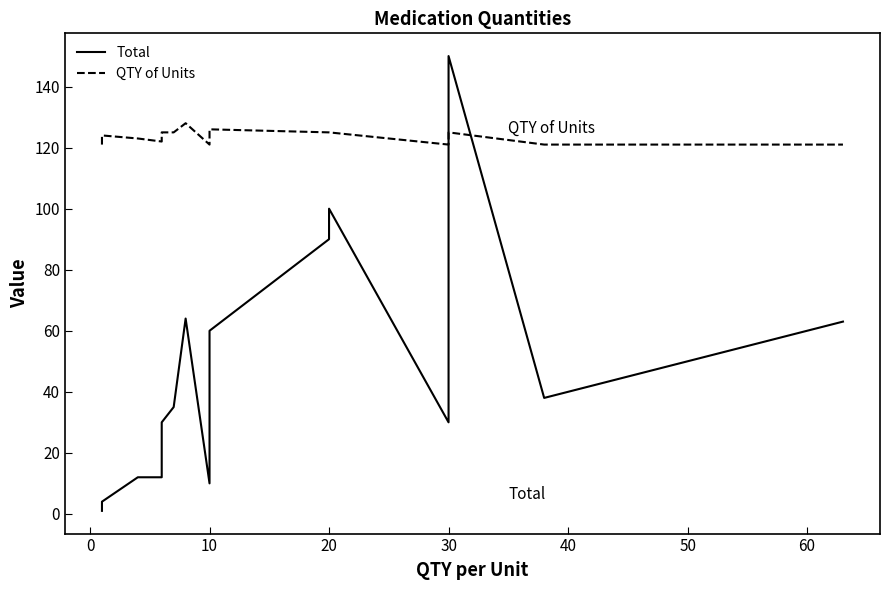

What is the difference between the maximum and minimum values in the Total series?

149